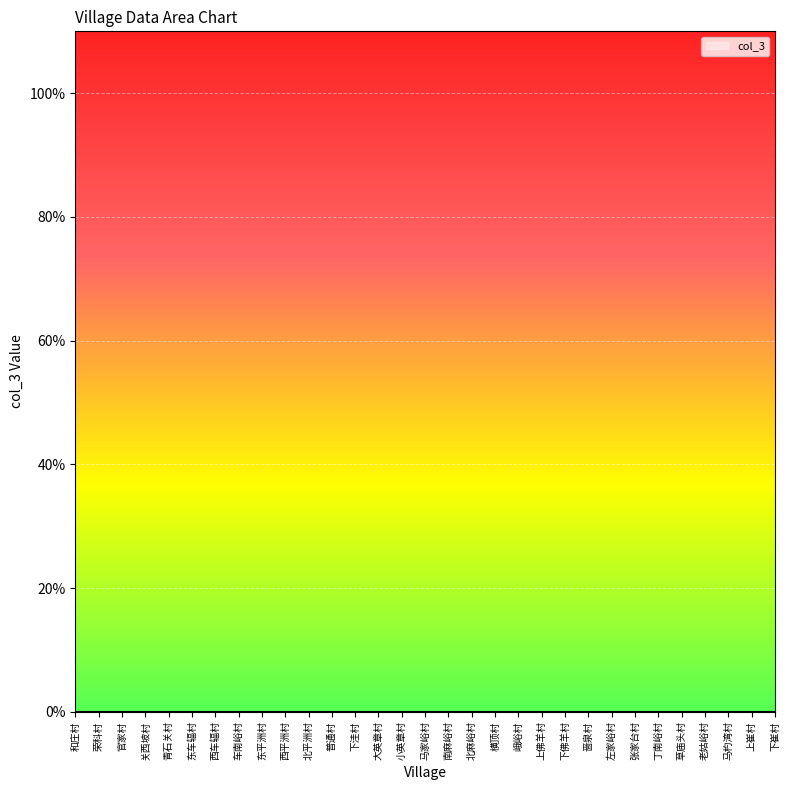

True or false: the data has more than 1 interior local peaks.

True